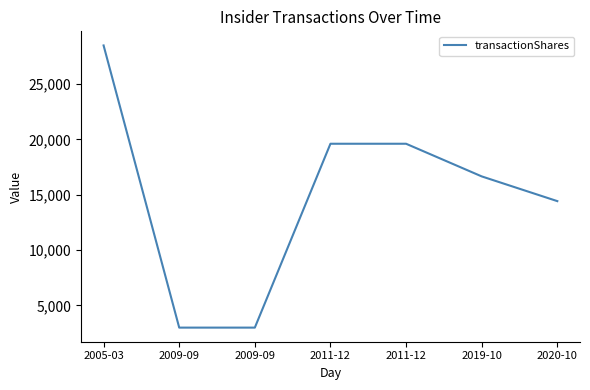

What is the ratio of the value at 2019-10 to the value at 2005-03?

0.6